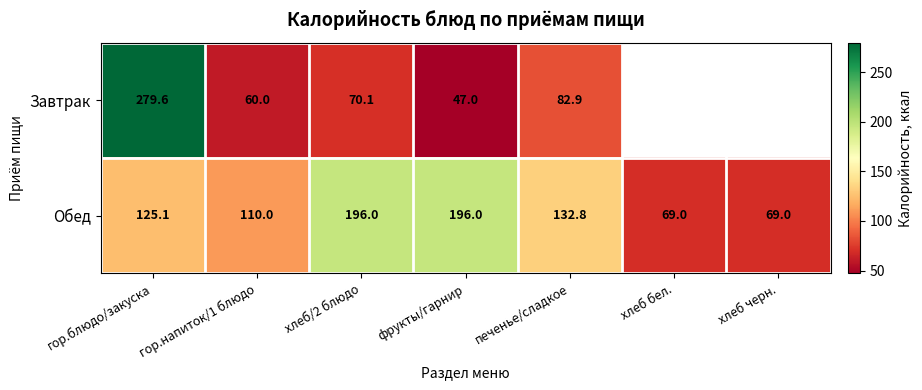

Is the value of Обед at хлеб черн. greater than the value of Завтрак at гор.блюдо/закуска?

No